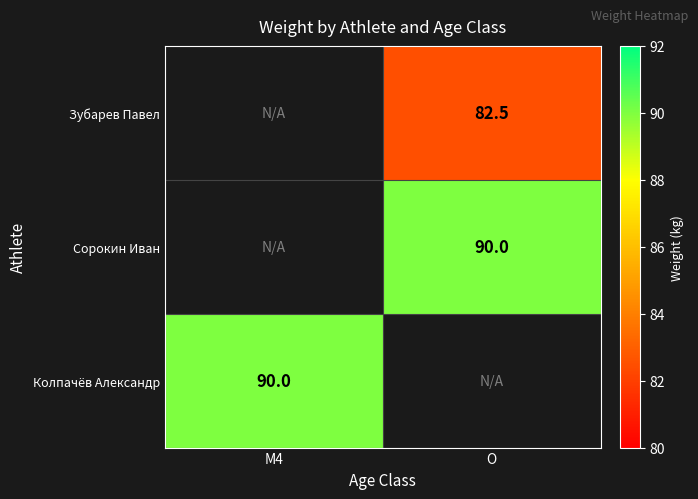

The value of Сорокин Иван at O is 159.6. True or false?

False